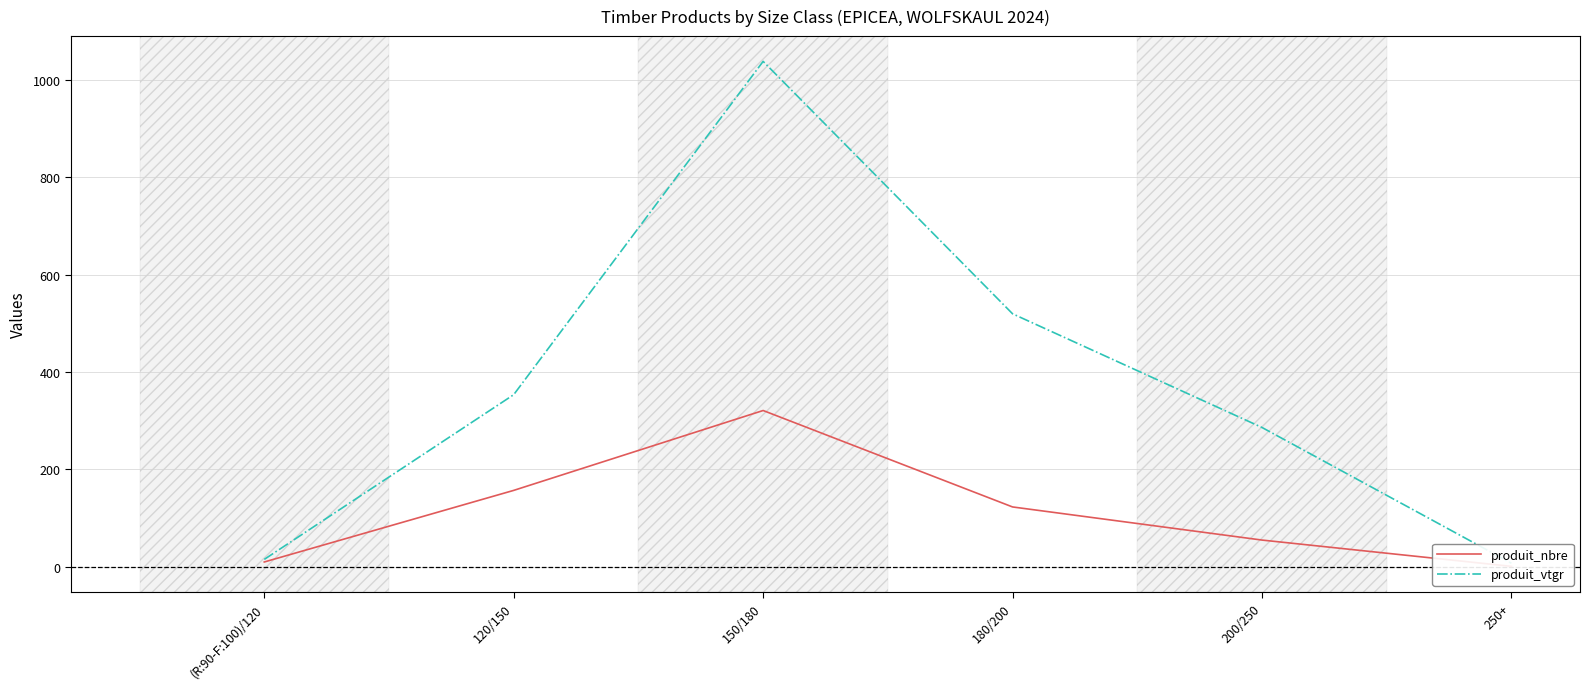

At which label does produit_vtgr first exceed 353?

120/150